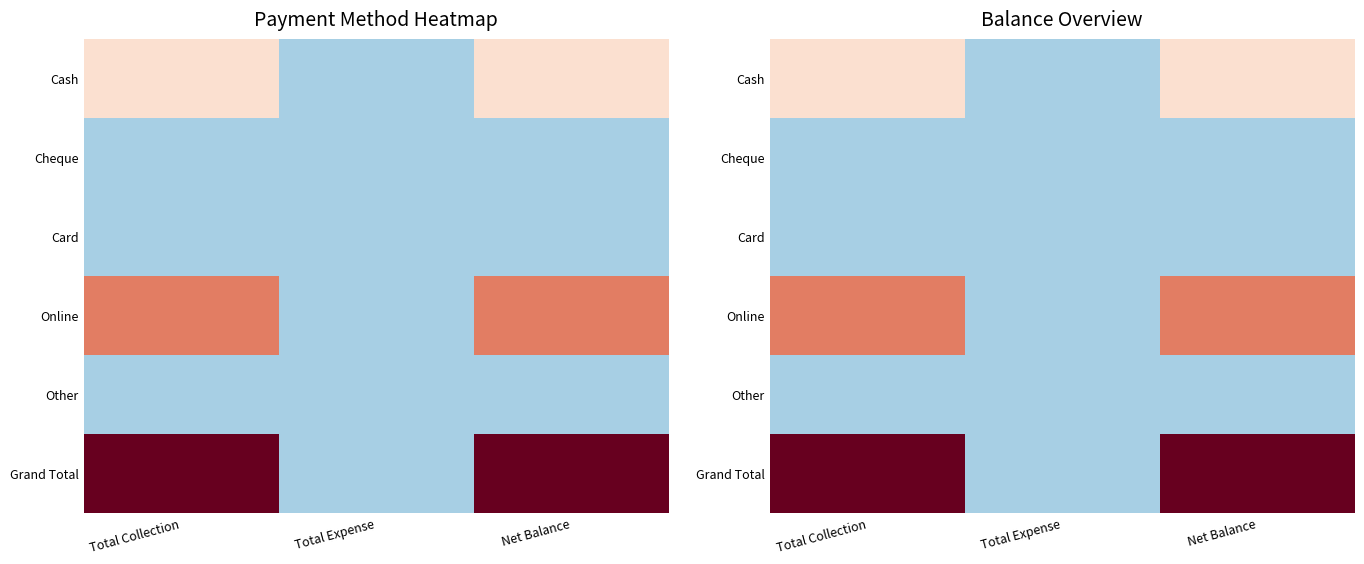

At how many categories does at least one series exceed 6764?

2